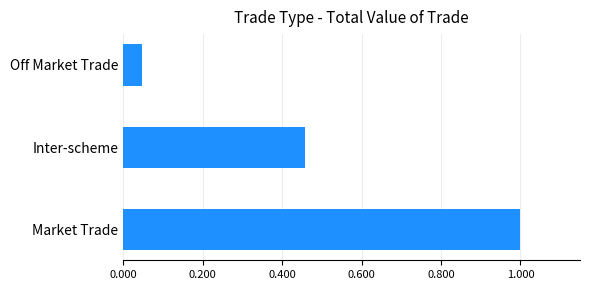

List the labels in order of value, smallest first.

Off Market Trade, Inter-scheme, Market Trade